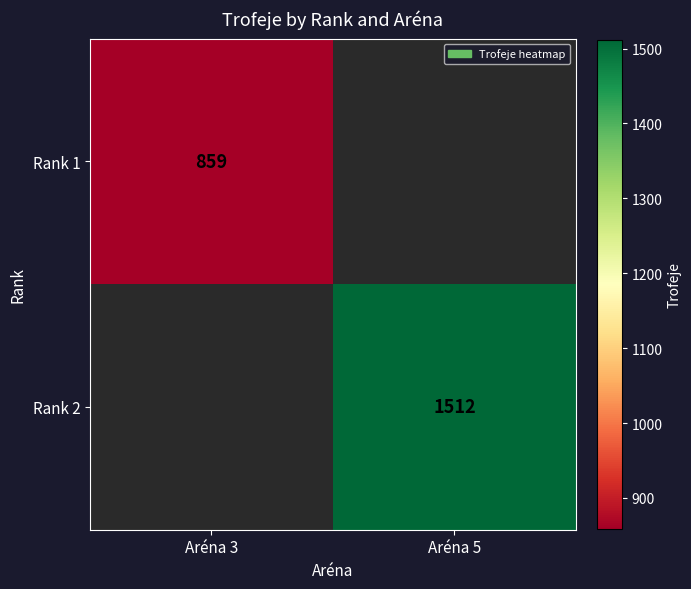

Is it true that Rank 1 equals 1235 at Aréna 3?

False